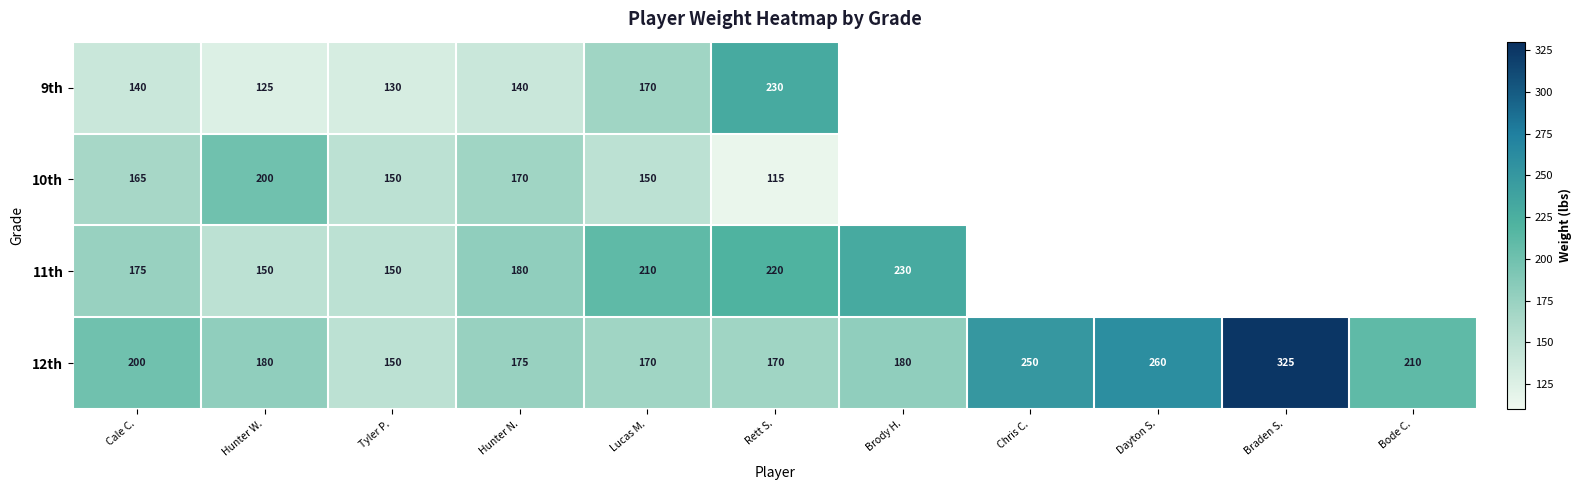

The 12th series shows 240.4 at Lucas M.. True or false?

False